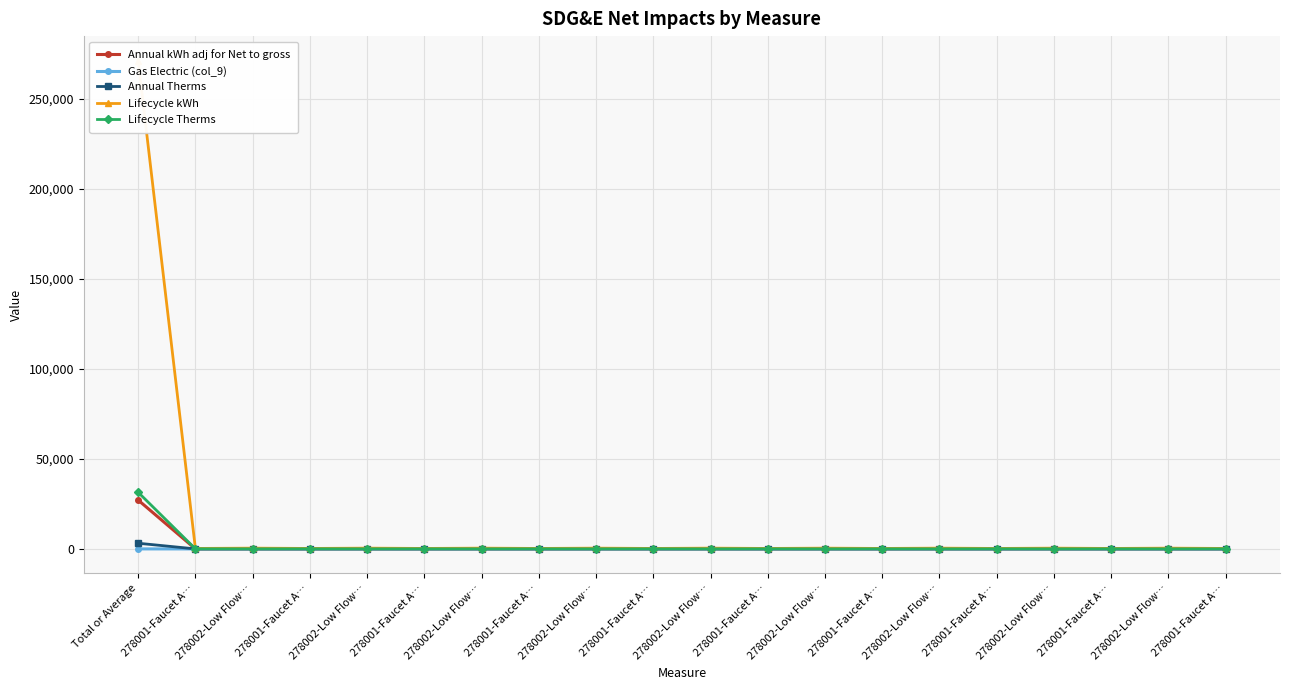

What is the average value of the Lifecycle kWh series?

13884.8